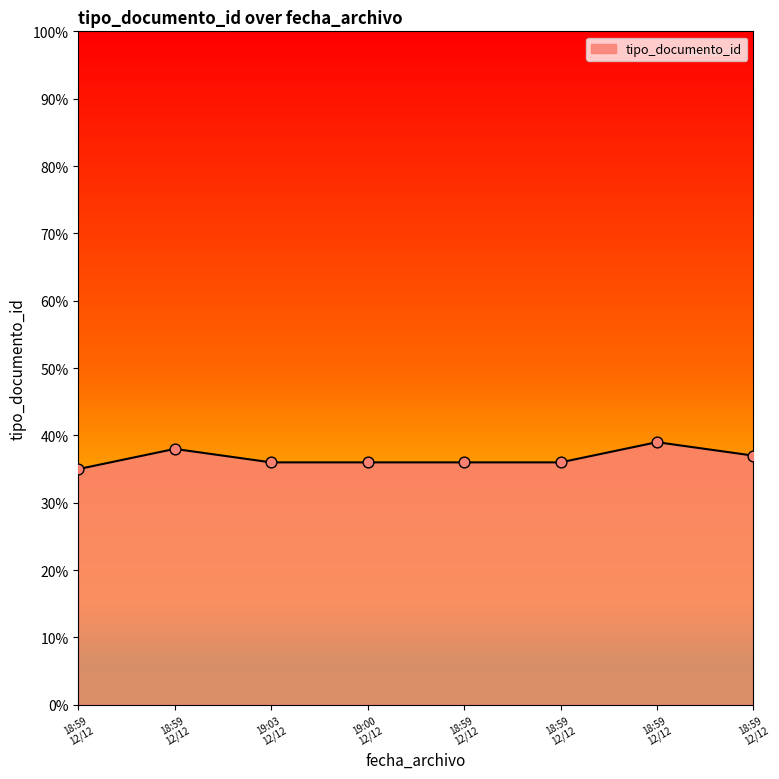

Does the chart have visible grid lines?

No